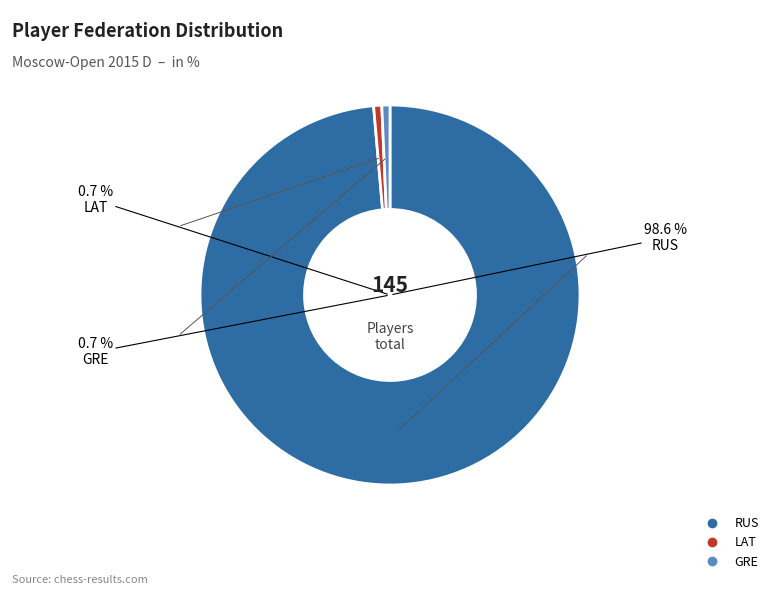

Is it true that Other is 13% of the pie?

False